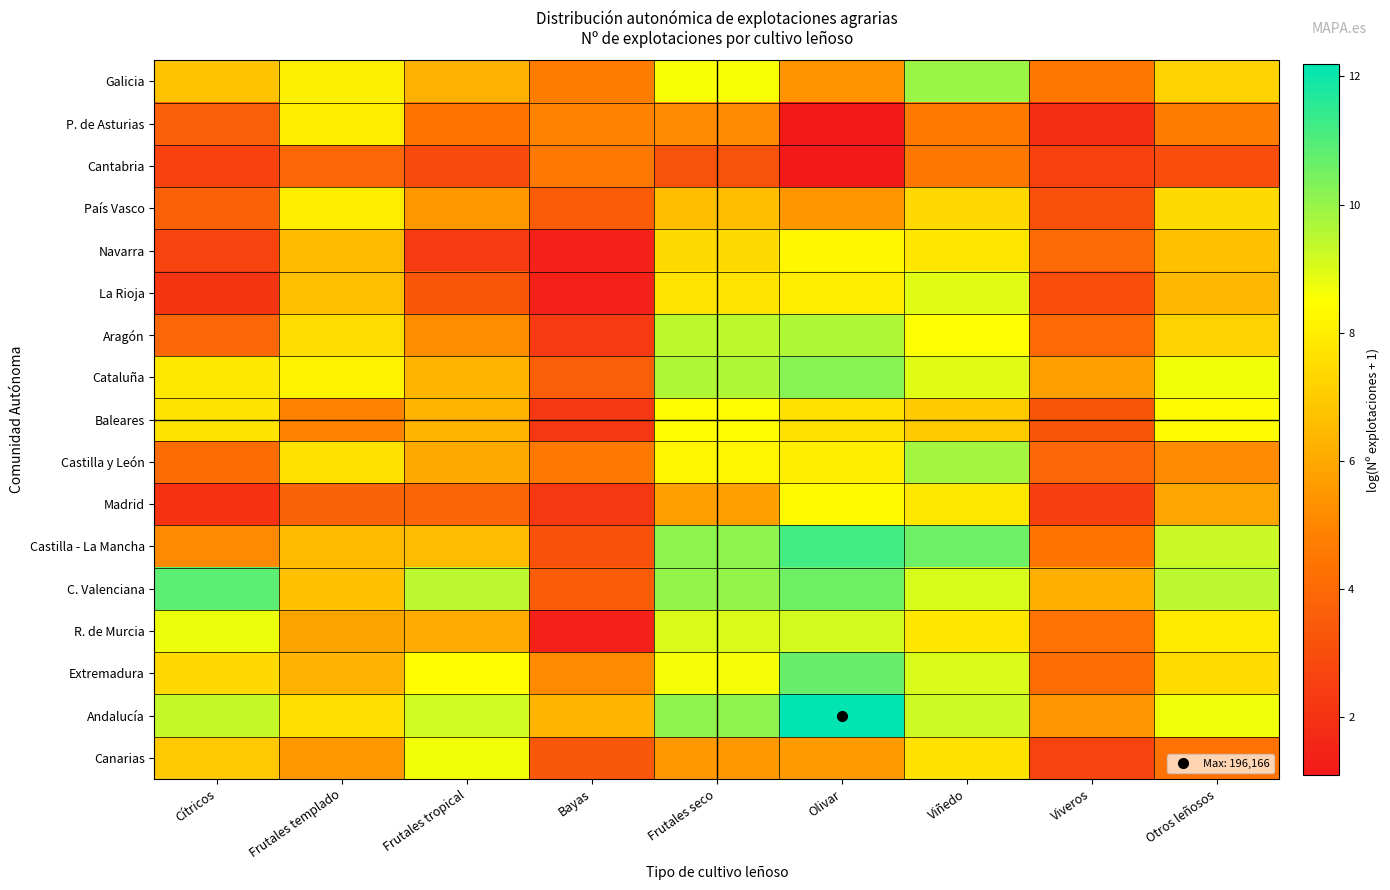

Reading left to right, list all the values displayed in this chart.

Galicia: Cítricos=6.8	Frutales templado=8.0	Frutales tropical=6.2	Bayas=4.7	Frutales seco=8.6	Olivar=5.4	Viñedo=9.9	Viveros=4.5	Otros leñosos=7.2
P. de Asturias: Cítricos=3.6	Frutales templado=8.0	Frutales tropical=4.4	Bayas=4.9	Frutales seco=5.2	Olivar=1.1	Viñedo=4.7	Viveros=1.8	Otros leñosos=4.7
Cantabria: Cítricos=2.6	Frutales templado=3.9	Frutales tropical=2.9	Bayas=4.6	Frutales seco=3.2	Olivar=1.1	Viñedo=4.5	Viveros=2.6	Otros leñosos=3.0
País Vasco: Cítricos=3.7	Frutales templado=8.0	Frutales tropical=5.5	Bayas=3.5	Frutales seco=6.6	Olivar=5.5	Viñedo=7.4	Viveros=3.1	Otros leñosos=7.4
Navarra: Cítricos=2.6	Frutales templado=6.5	Frutales tropical=2.3	Bayas=1.4	Frutales seco=7.4	Olivar=8.3	Viñedo=7.8	Viveros=4.1	Otros leñosos=6.7
La Rioja: Cítricos=2.1	Frutales templado=6.7	Frutales tropical=3.4	Bayas=1.4	Frutales seco=7.7	Olivar=8.0	Viñedo=8.9	Viveros=3.0	Otros leñosos=6.4
Aragón: Cítricos=3.9	Frutales templado=7.5	Frutales tropical=5.2	Bayas=2.3	Frutales seco=9.4	Olivar=9.6	Viñedo=8.5	Viveros=4.0	Otros leñosos=7.2
Cataluña: Cítricos=7.8	Frutales templado=8.1	Frutales tropical=6.4	Bayas=3.6	Frutales seco=9.6	Olivar=10.2	Viñedo=8.9	Viveros=5.7	Otros leñosos=8.7
Baleares: Cítricos=7.7	Frutales templado=4.9	Frutales tropical=6.3	Bayas=2.2	Frutales seco=8.4	Olivar=7.6	Viñedo=7.0	Viveros=3.3	Otros leñosos=8.4
Castilla y León: Cítricos=4.1	Frutales templado=7.7	Frutales tropical=6.0	Bayas=4.6	Frutales seco=8.2	Olivar=8.0	Viñedo=9.8	Viveros=3.9	Otros leñosos=5.2
Madrid: Cítricos=1.9	Frutales templado=3.8	Frutales tropical=3.9	Bayas=2.2	Frutales seco=5.8	Olivar=8.3	Viñedo=7.8	Viveros=2.5	Otros leñosos=6.0
Castilla - La Mancha: Cítricos=5.1	Frutales templado=6.5	Frutales tropical=6.6	Bayas=3.1	Frutales seco=10.1	Olivar=11.2	Viñedo=10.6	Viveros=4.4	Otros leñosos=9.2
C. Valenciana: Cítricos=10.9	Frutales templado=6.7	Frutales tropical=9.5	Bayas=3.5	Frutales seco=10.0	Olivar=10.6	Viñedo=9.1	Viveros=6.2	Otros leñosos=9.5
R. de Murcia: Cítricos=8.8	Frutales templado=5.9	Frutales tropical=6.1	Bayas=1.4	Frutales seco=9.0	Olivar=9.1	Viñedo=7.8	Viveros=4.3	Otros leñosos=7.9
Extremadura: Cítricos=7.4	Frutales templado=6.3	Frutales tropical=8.4	Bayas=5.1	Frutales seco=8.6	Olivar=10.7	Viñedo=9.0	Viveros=4.2	Otros leñosos=7.5
Andalucía: Cítricos=9.3	Frutales templado=7.6	Frutales tropical=9.2	Bayas=6.4	Frutales seco=10.1	Olivar=12.2	Viñedo=9.2	Viveros=5.4	Otros leñosos=8.7
Canarias: Cítricos=6.9	Frutales templado=5.5	Frutales tropical=8.7	Bayas=3.3	Frutales seco=5.5	Olivar=5.6	Viñedo=7.6	Viveros=2.6	Otros leñosos=4.3